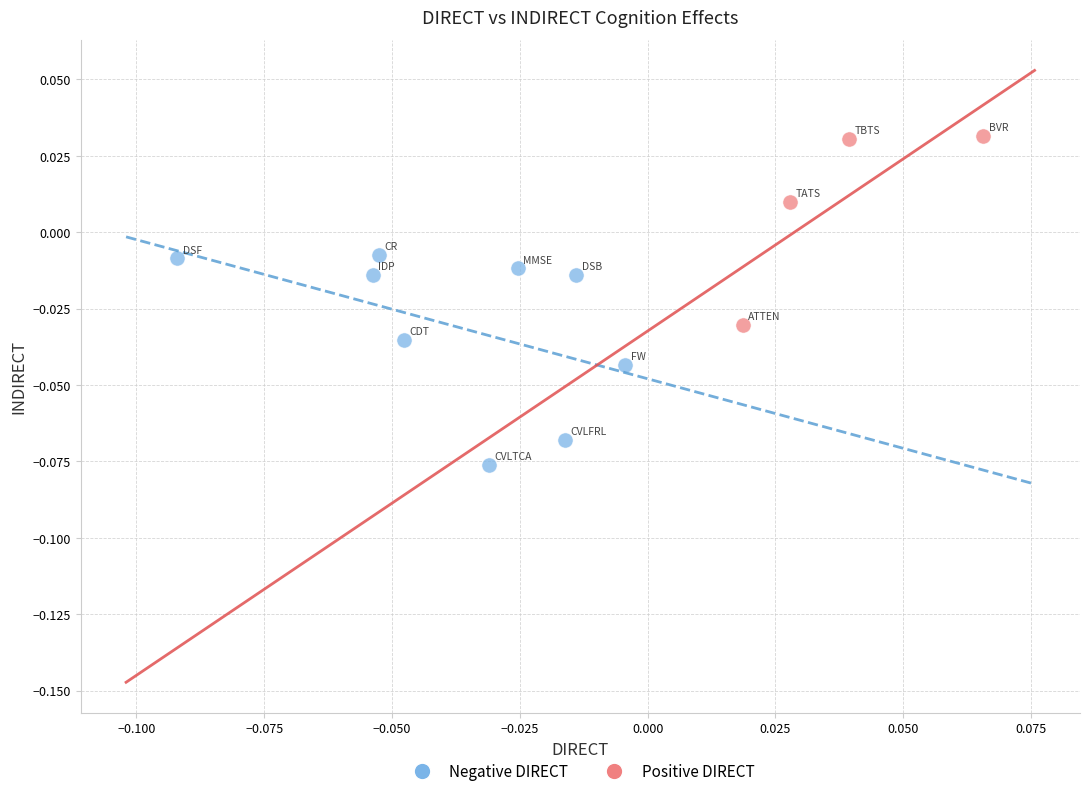

Which series contains the lowest Y value?

Negative DIRECT